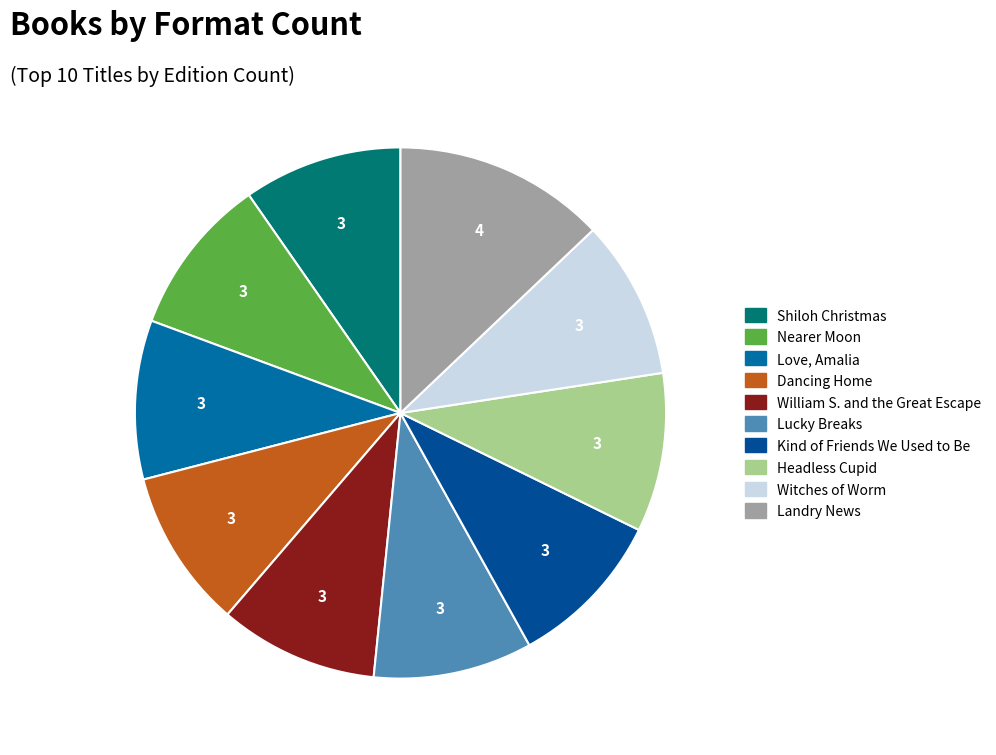

Count the number of slices in the pie.

10